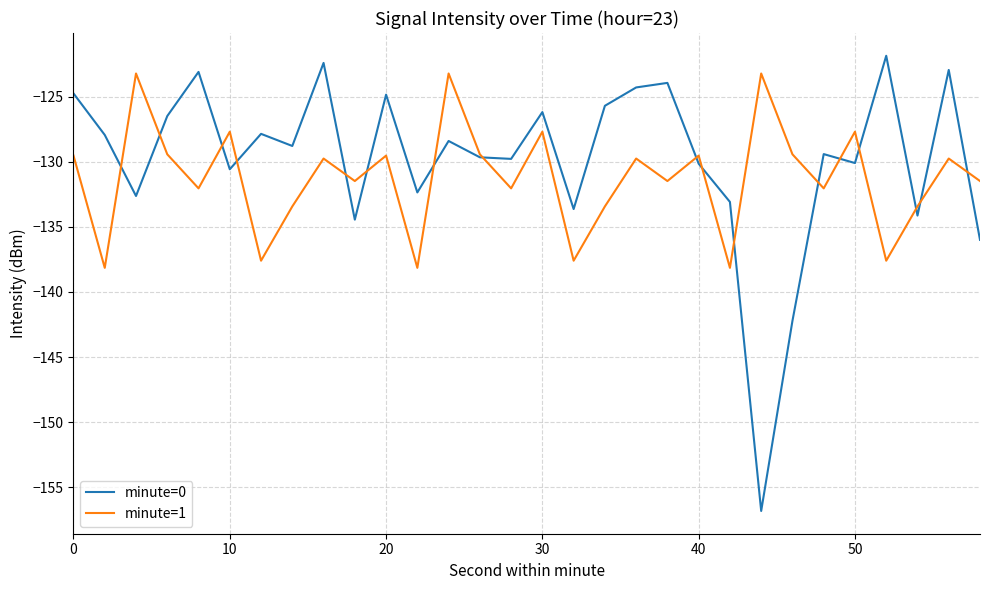

What is the maximum value for minute=0?

-121.8